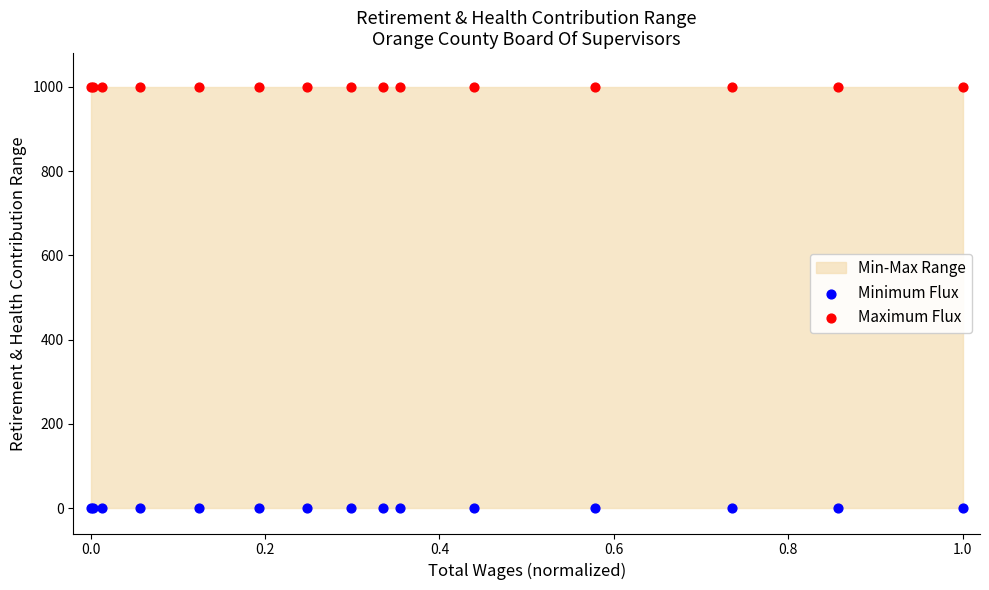

Which series reaches the maximum Y coordinate?

Maximum Flux